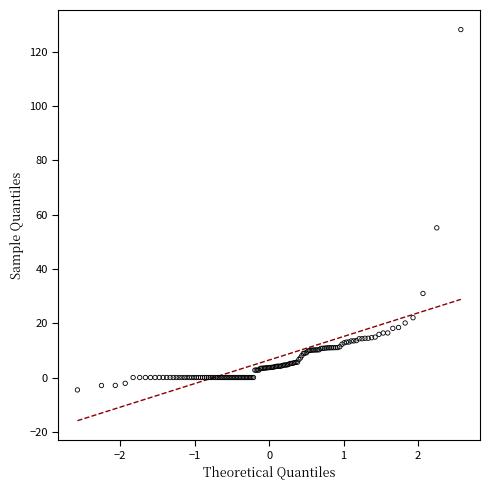

What Y value in the scatter plot is closest to 61?

55.1